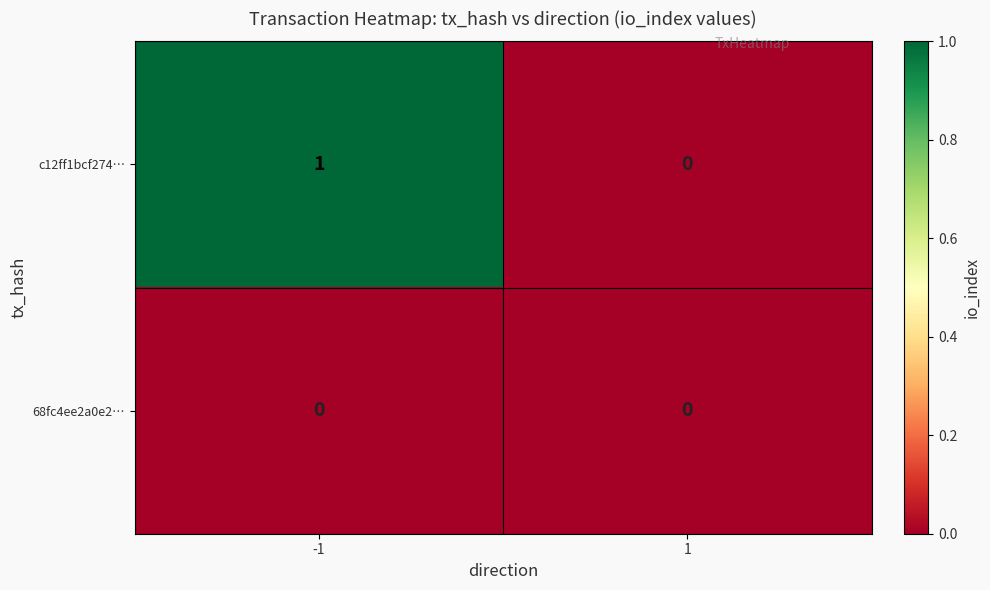

Reading left to right, what are all the values shown in this chart?

c12ff1bcf274…: -1=1	1=0
68fc4ee2a0e2…: -1=0	1=0